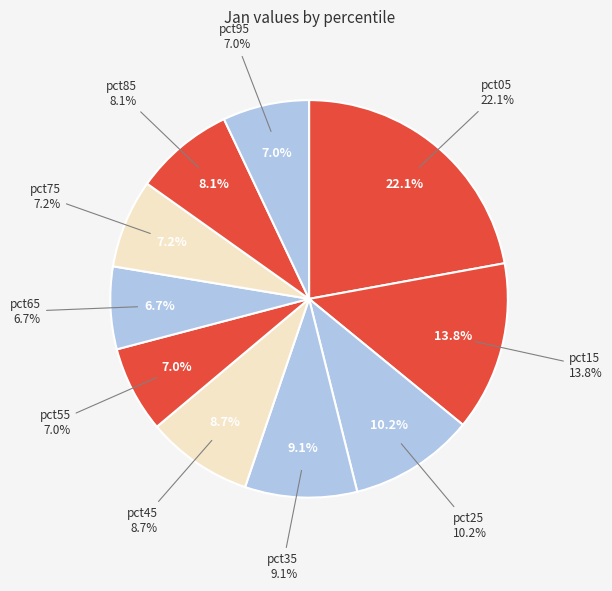

Is it true that pct65 is 13% of the pie?

False